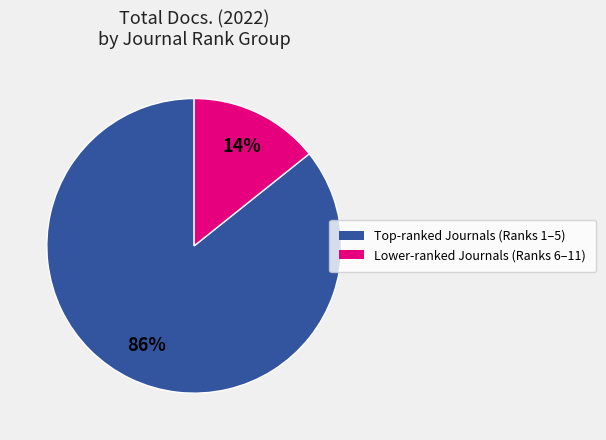

Is there any slice that represents more than half of the pie?

Yes